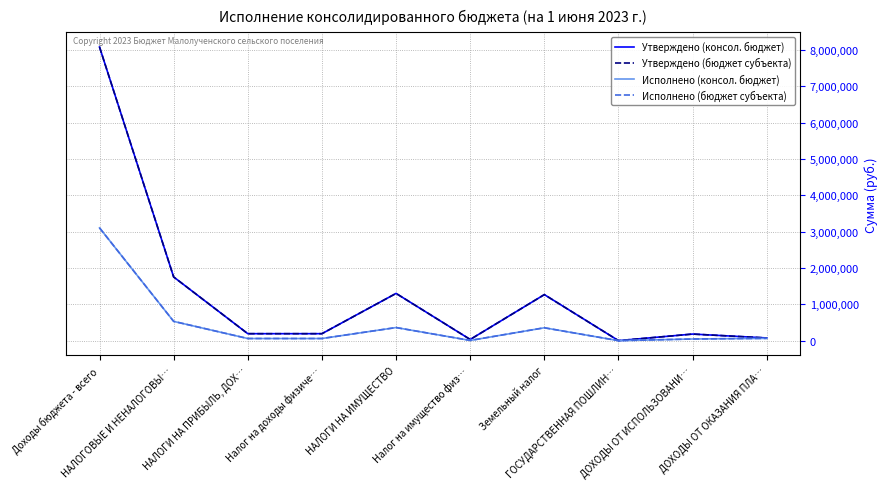

Reading left to right, what are all the values shown in this chart?

Утверждено (консол. бюджет): Доходы бюджета - всего=8083500.0	НАЛОГОВЫЕ И НЕНАЛОГОВЫ…=1753400.0	НАЛОГИ НА ПРИБЫЛЬ, ДОХ…=192200.0	Налог на доходы физиче…=192200.0	НАЛОГИ НА ИМУЩЕСТВО=1300800.0	Налог на имущество физ…=33000.0	Земельный налог=1267800.0	ГОСУДАРСТВЕННАЯ ПОШЛИН…=1200.0	ДОХОДЫ ОТ ИСПОЛЬЗОВАНИ…=181700.0	ДОХОДЫ ОТ ОКАЗАНИЯ ПЛА…=75000.0
Утверждено (бюджет субъекта): Доходы бюджета - всего=8083500.0	НАЛОГОВЫЕ И НЕНАЛОГОВЫ…=1753400.0	НАЛОГИ НА ПРИБЫЛЬ, ДОХ…=192200.0	Налог на доходы физиче…=192200.0	НАЛОГИ НА ИМУЩЕСТВО=1300800.0	Налог на имущество физ…=33000.0	Земельный налог=1267800.0	ГОСУДАРСТВЕННАЯ ПОШЛИН…=1200.0	ДОХОДЫ ОТ ИСПОЛЬЗОВАНИ…=181700.0	ДОХОДЫ ОТ ОКАЗАНИЯ ПЛА…=75000.0
Исполнено (консол. бюджет): Доходы бюджета - всего=3104700.1	НАЛОГОВЫЕ И НЕНАЛОГОВЫ…=530885.7	НАЛОГИ НА ПРИБЫЛЬ, ДОХ…=59160.5	Налог на доходы физиче…=59160.5	НАЛОГИ НА ИМУЩЕСТВО=360927.0	Налог на имущество физ…=6143.3	Земельный налог=354783.6	ГОСУДАРСТВЕННАЯ ПОШЛИН…=200.0	ДОХОДЫ ОТ ИСПОЛЬЗОВАНИ…=46081.8	ДОХОДЫ ОТ ОКАЗАНИЯ ПЛА…=63100.4
Исполнено (бюджет субъекта): Доходы бюджета - всего=3104700.1	НАЛОГОВЫЕ И НЕНАЛОГОВЫ…=530885.7	НАЛОГИ НА ПРИБЫЛЬ, ДОХ…=59160.5	Налог на доходы физиче…=59160.5	НАЛОГИ НА ИМУЩЕСТВО=360927.0	Налог на имущество физ…=6143.3	Земельный налог=354783.6	ГОСУДАРСТВЕННАЯ ПОШЛИН…=200.0	ДОХОДЫ ОТ ИСПОЛЬЗОВАНИ…=46081.8	ДОХОДЫ ОТ ОКАЗАНИЯ ПЛА…=63100.4